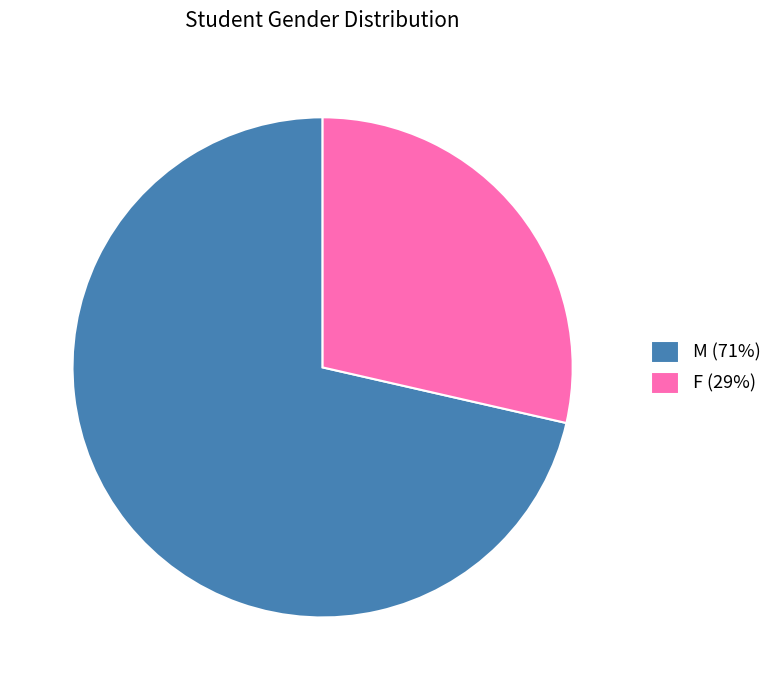

Between F and M, which is larger?

M